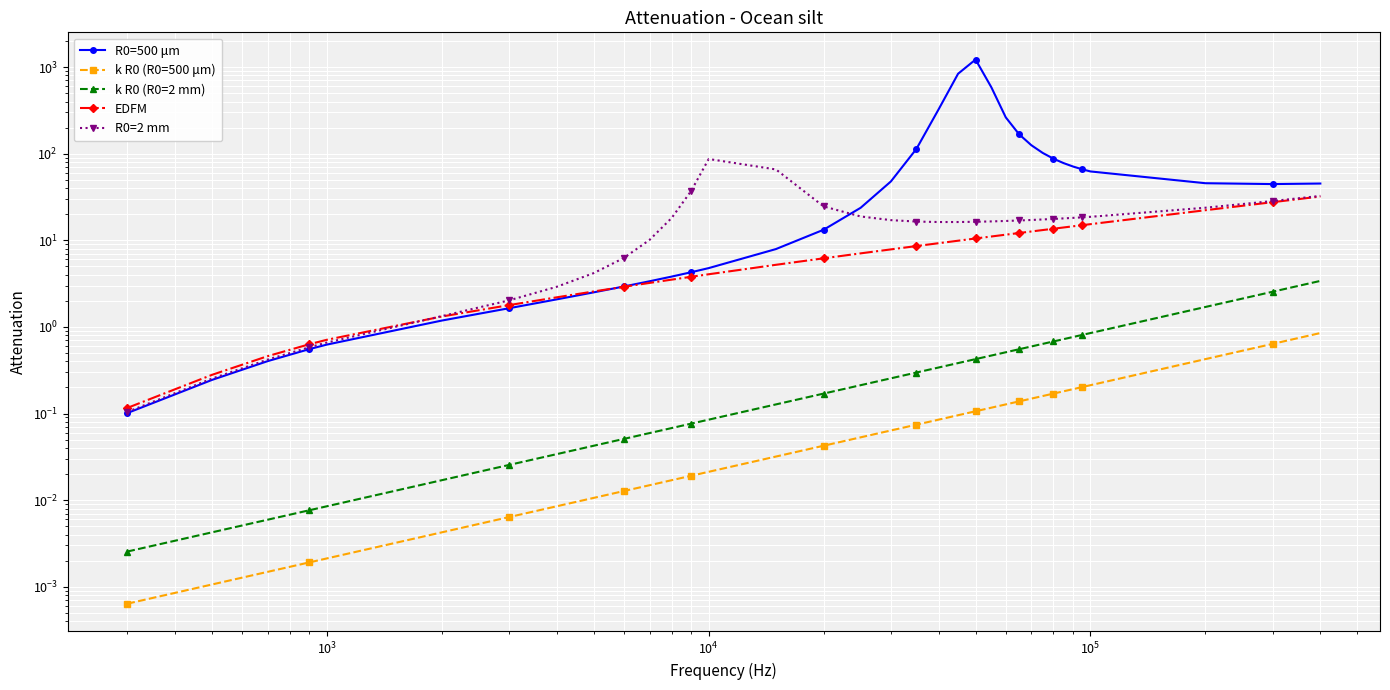

Reading left to right, transcribe all the data shown in this chart.

R0=500 μm: 0.1	0.2	0.4	0.6	0.6	1.2	1.6	2.1	2.5	2.9	3.4	3.8	4.3	4.8	7.9	13.2	23.7	47.7	113.5	324.2	837.6	1221.4	583.8	262.3	167.7	125.2	101.9	87.5	77.8	71.1	66.1	62.3	45.6	44.6	45.2
k R0 (R0=500 μm): 0.0	0.0	0.0	0.0	0.0	0.0	0.0	0.0	0.0	0.0	0.0	0.0	0.0	0.0	0.0	0.0	0.1	0.1	0.1	0.1	0.1	0.1	0.1	0.1	0.1	0.1	0.2	0.2	0.2	0.2	0.2	0.2	0.4	0.6	0.8
k R0 (R0=2 mm): 0.0	0.0	0.0	0.0	0.0	0.0	0.0	0.0	0.0	0.1	0.1	0.1	0.1	0.1	0.1	0.2	0.2	0.3	0.3	0.3	0.4	0.4	0.5	0.5	0.6	0.6	0.6	0.7	0.7	0.8	0.8	0.8	1.7	2.5	3.4
EDFM: 0.1	0.3	0.5	0.6	0.7	1.3	1.8	2.2	2.6	2.9	3.2	3.5	3.8	4.1	5.2	6.2	7.1	7.9	8.6	9.3	9.9	10.5	11.1	11.6	12.1	12.6	13.1	13.6	14.1	14.5	14.9	15.4	22.2	27.5	32.0
R0=2 mm: 0.1	0.3	0.4	0.6	0.7	1.3	2.0	2.9	4.2	6.3	10.1	18.1	37.2	86.8	65.8	24.6	18.8	17.1	16.4	16.2	16.2	16.4	16.5	16.7	16.9	17.2	17.4	17.6	17.9	18.1	18.4	18.7	23.8	28.4	32.5